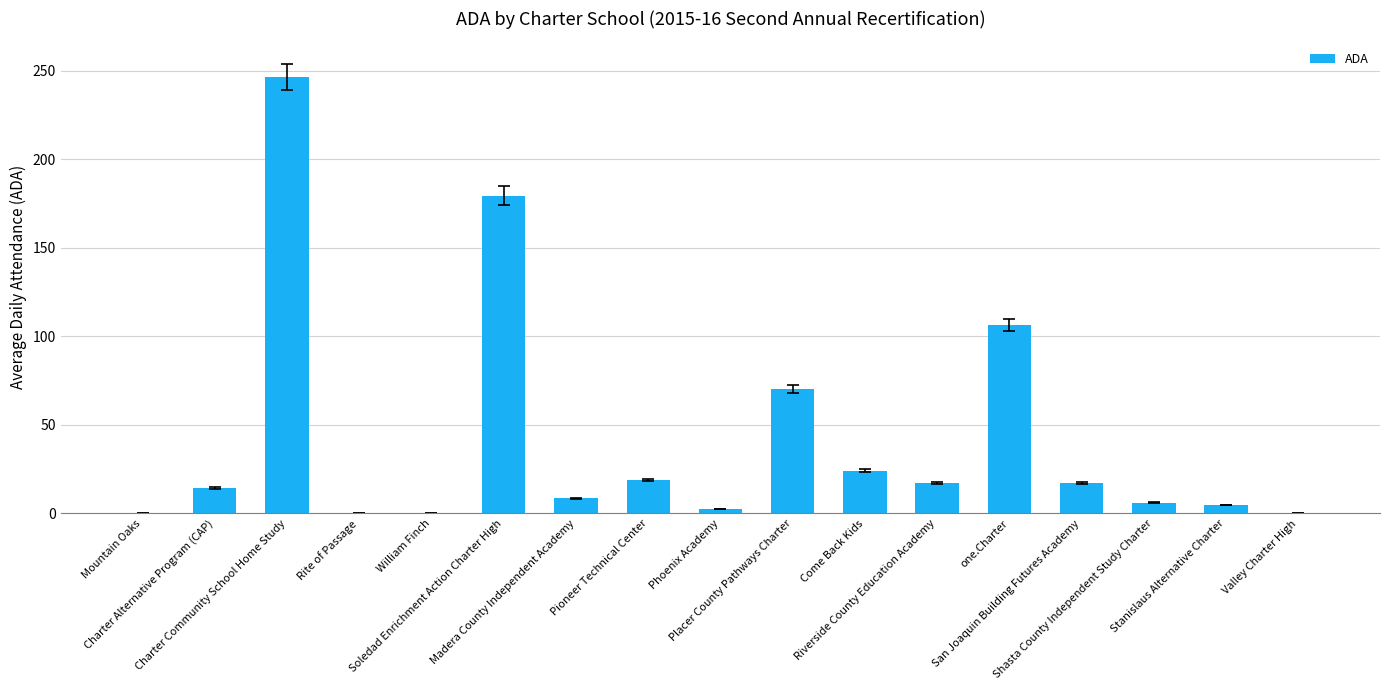

What is the label of the 7th bar from the right?

Come Back Kids